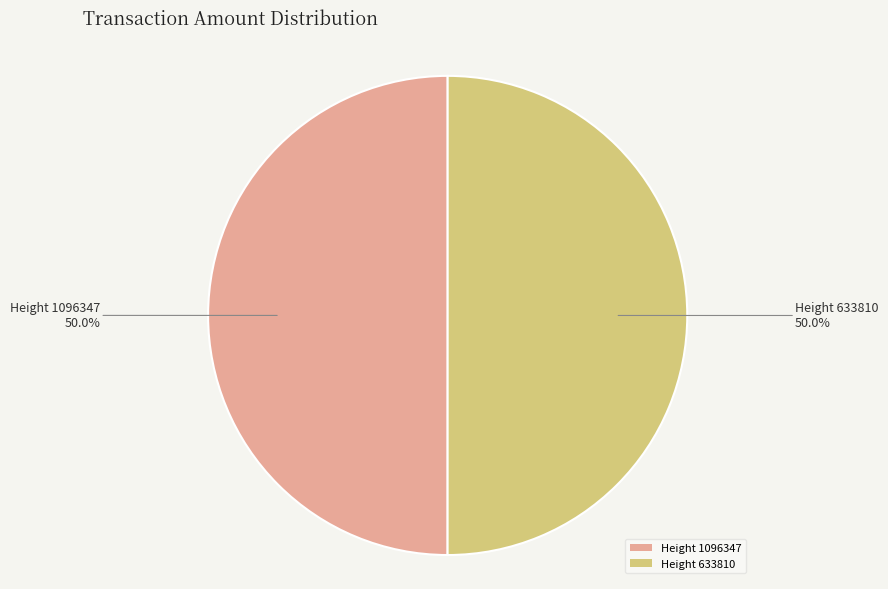

What is the ratio of the value at Height 1096347 to the value at Height 633810?

1.0